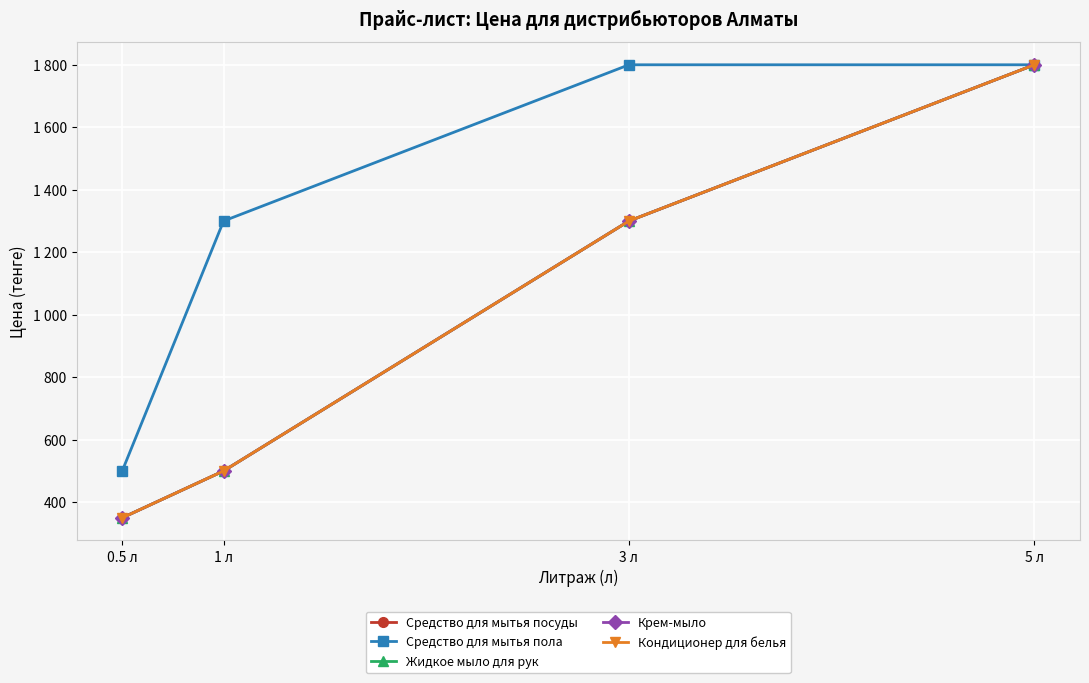

At which category is the sum across all series the highest?

5 л